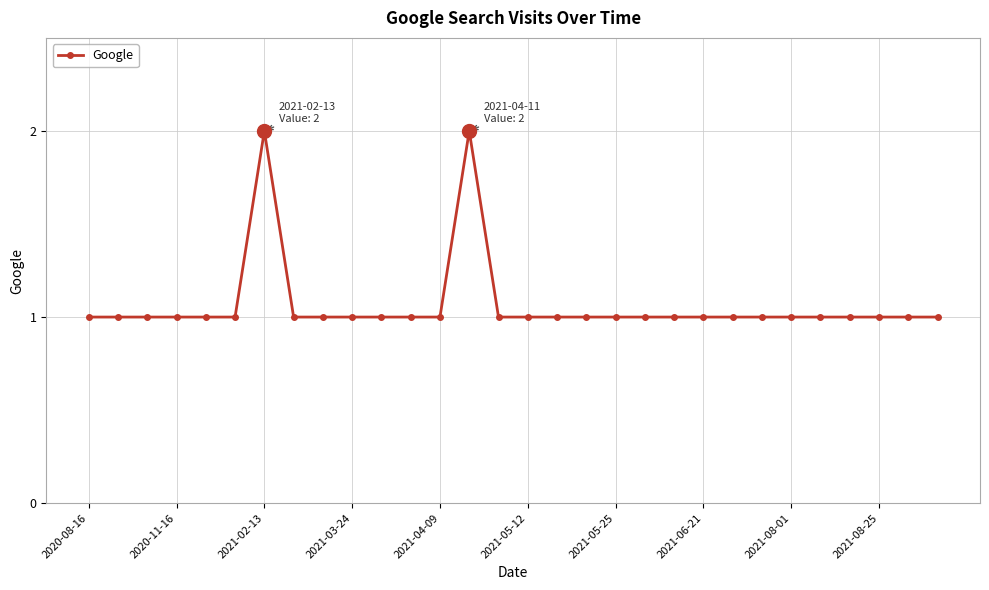

What is the sum of all values?

32